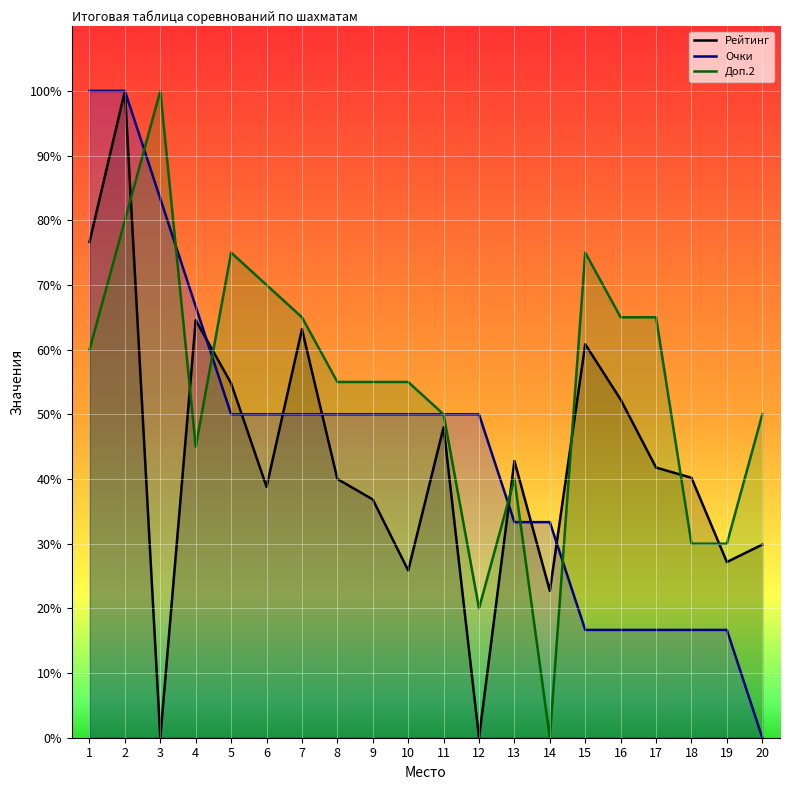

The Очки series shows 44.4 at 13. True or false?

False